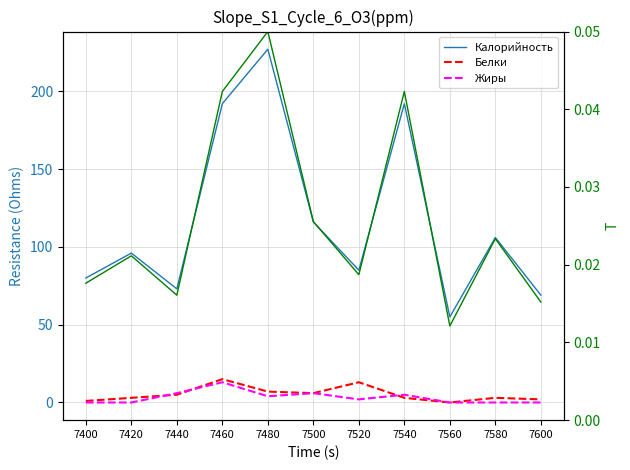

What is the spread (max minus min) of values at 7540?

192.0